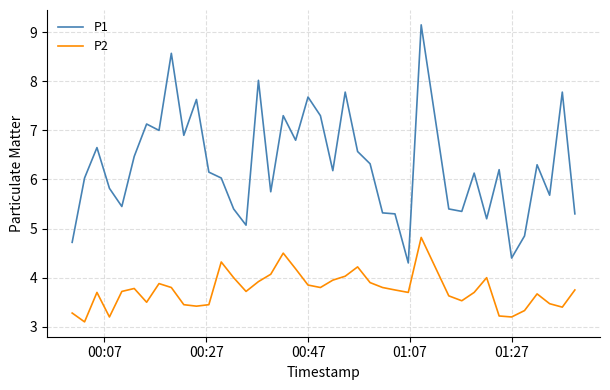

What is the maximum value for P1?

9.2